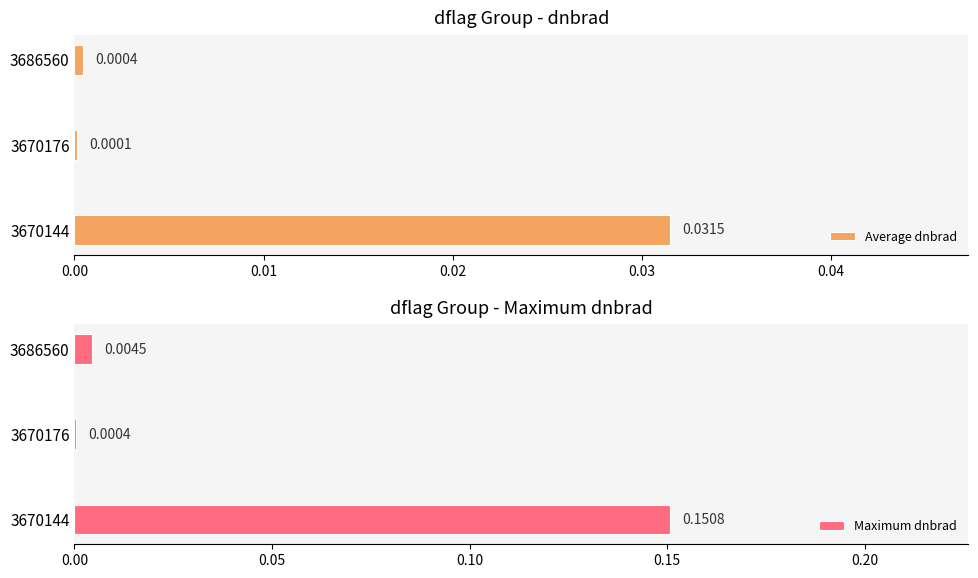

Is it true that Average dnbrad equals 0.0 at 0.01?

False